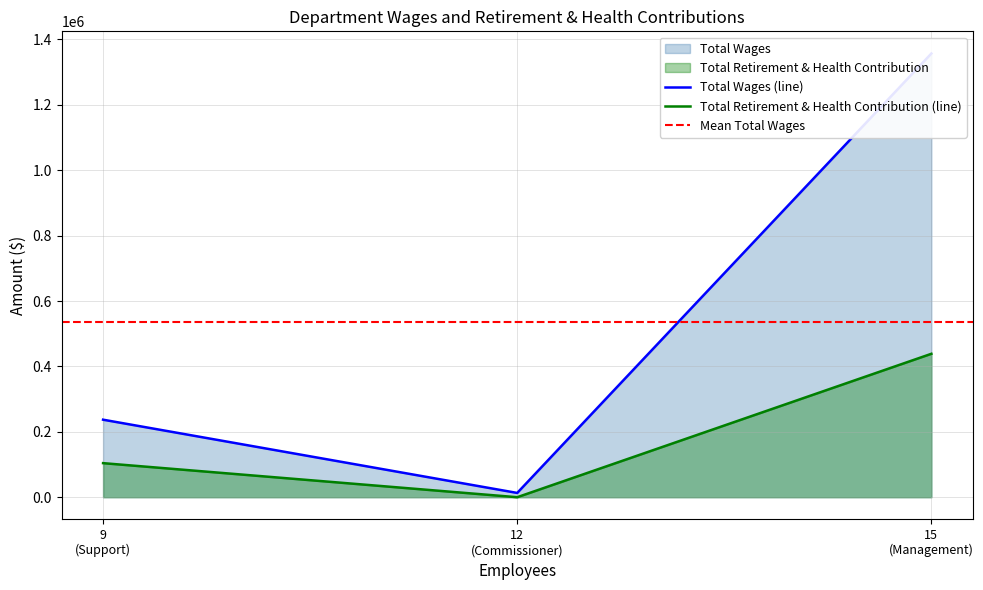

Which has a higher value, Management or Commissioner?

Management